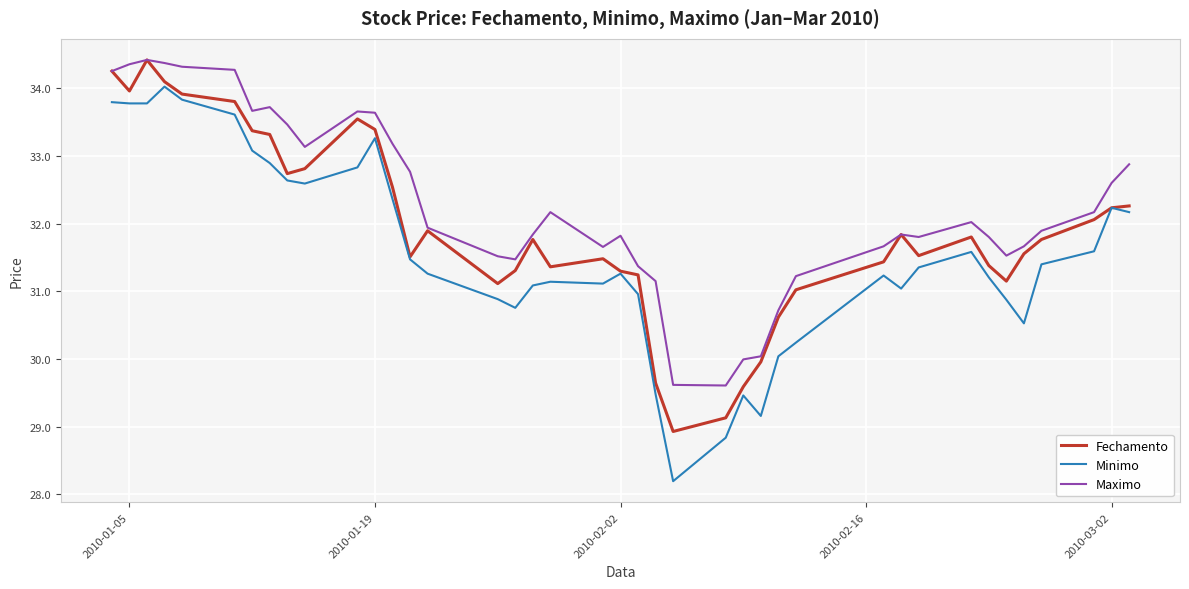

What is the minimum value shown in the chart?

28.2